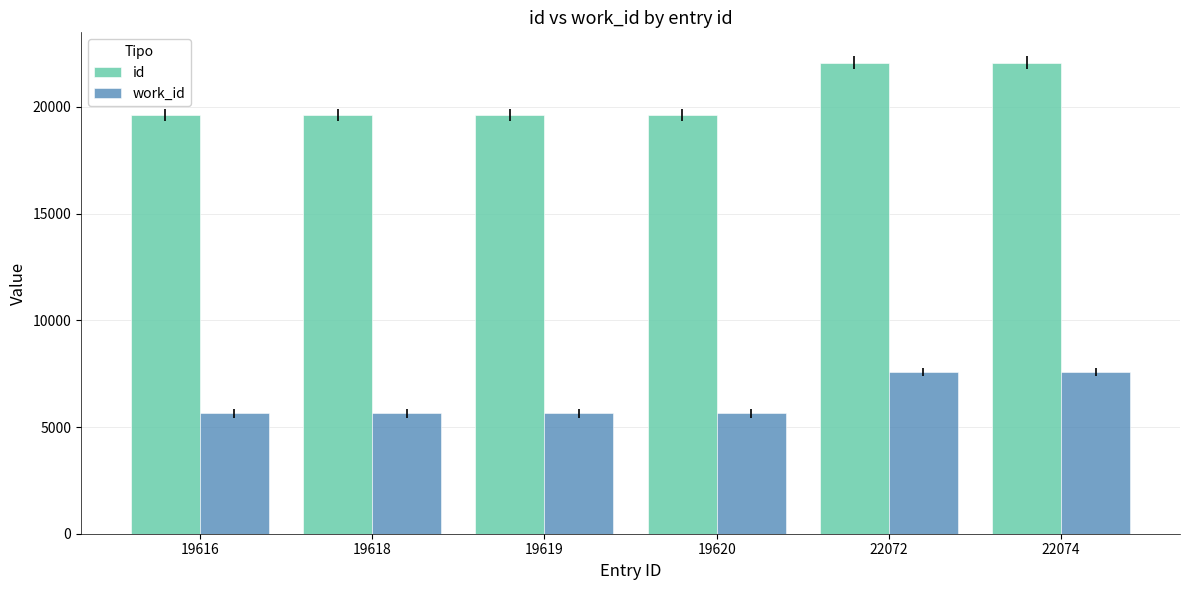

Which series has the largest total across all categories?

id